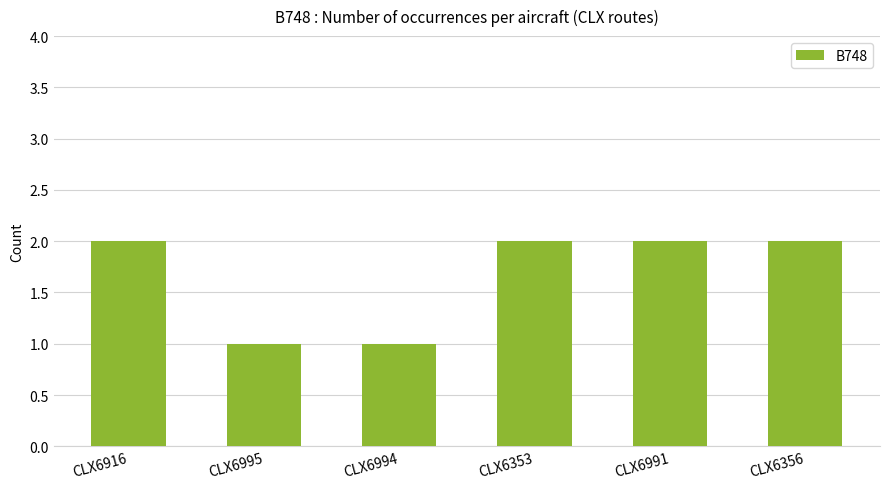

The value at CLX6994 is 1. True or false?

True